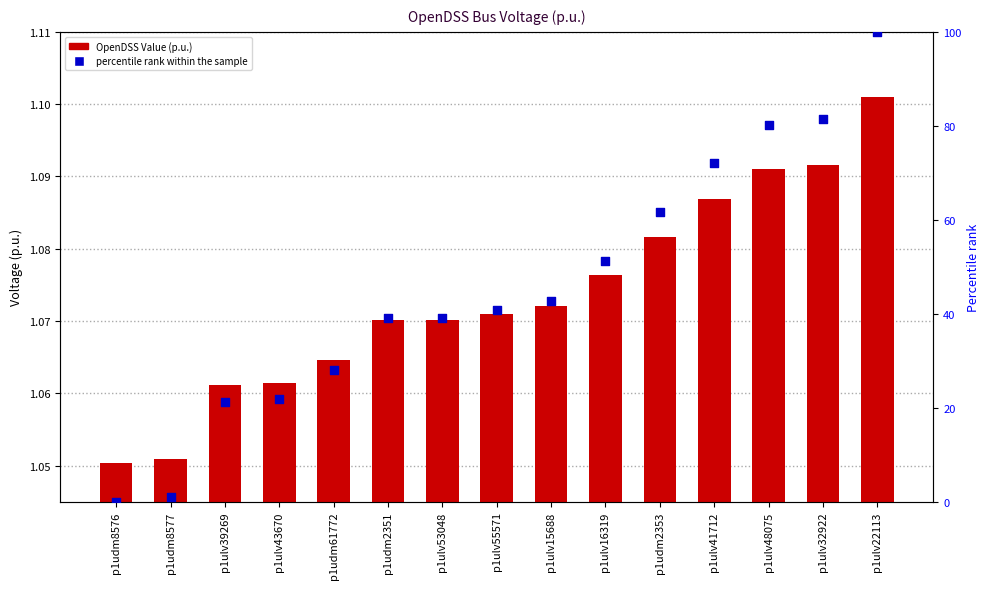

At how many categories does at least one series exceed 79?

3